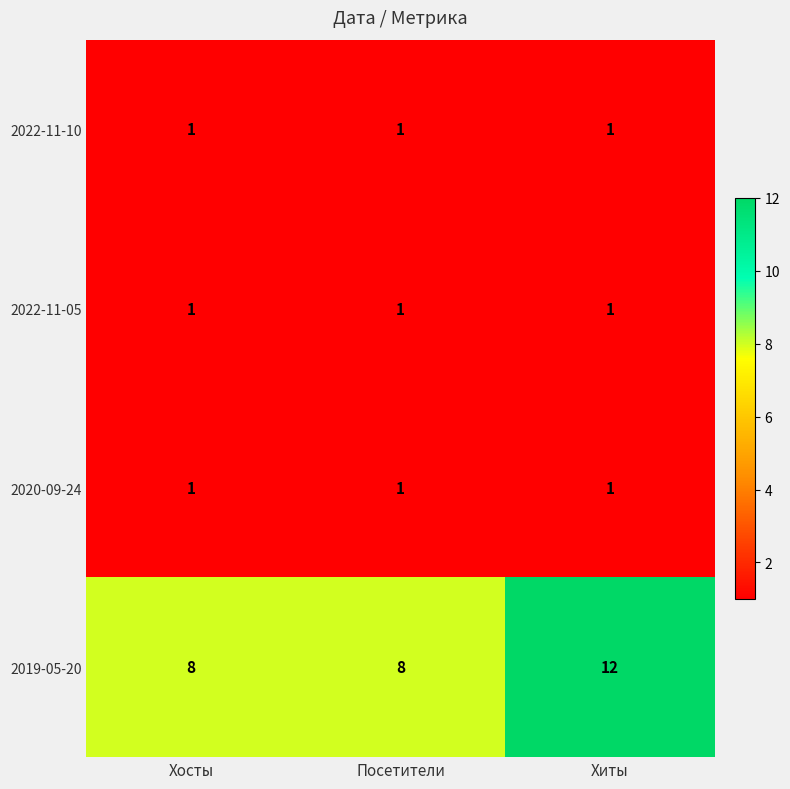

What is the difference between the maximum and minimum values in the 2019-05-20 series?

4